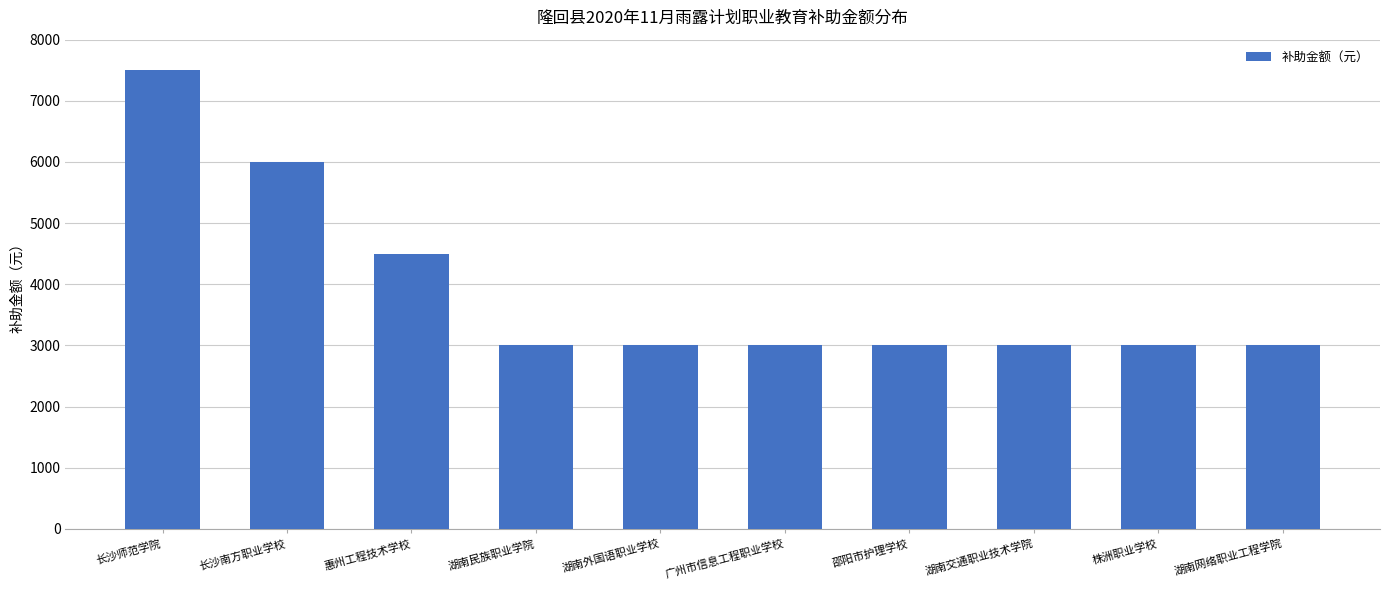

What is the difference between the maximum and minimum values?

4500